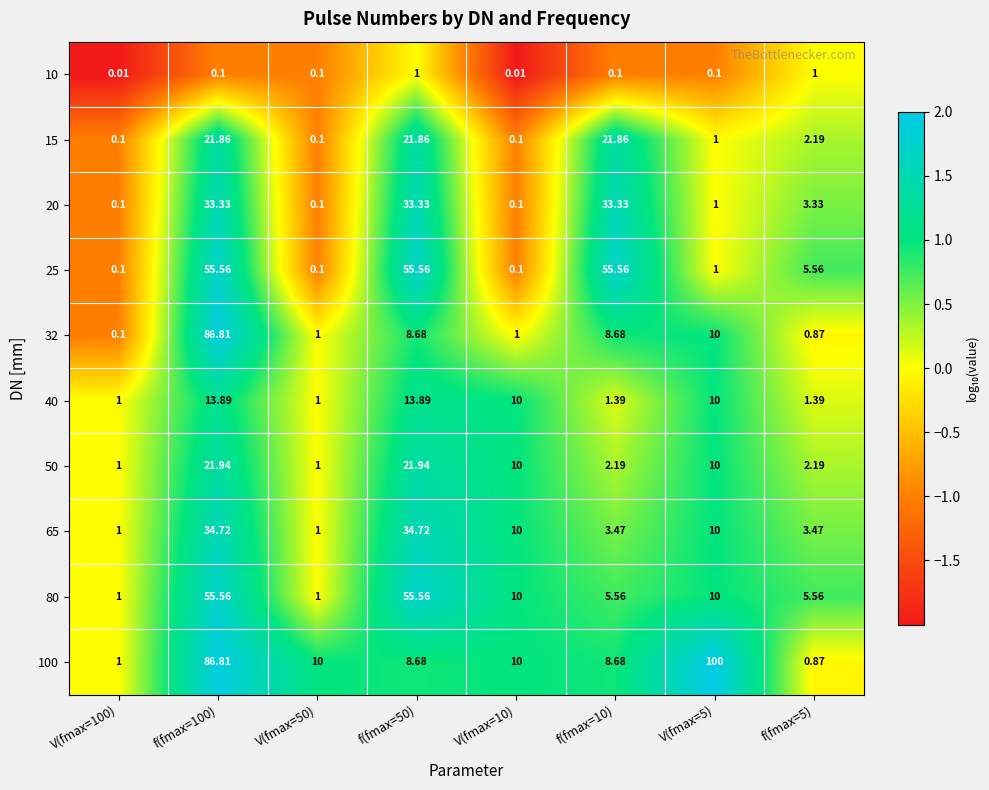

Is the value of 32 at f(fmax=10) greater than the value of 65 at V(fmax=5)?

No